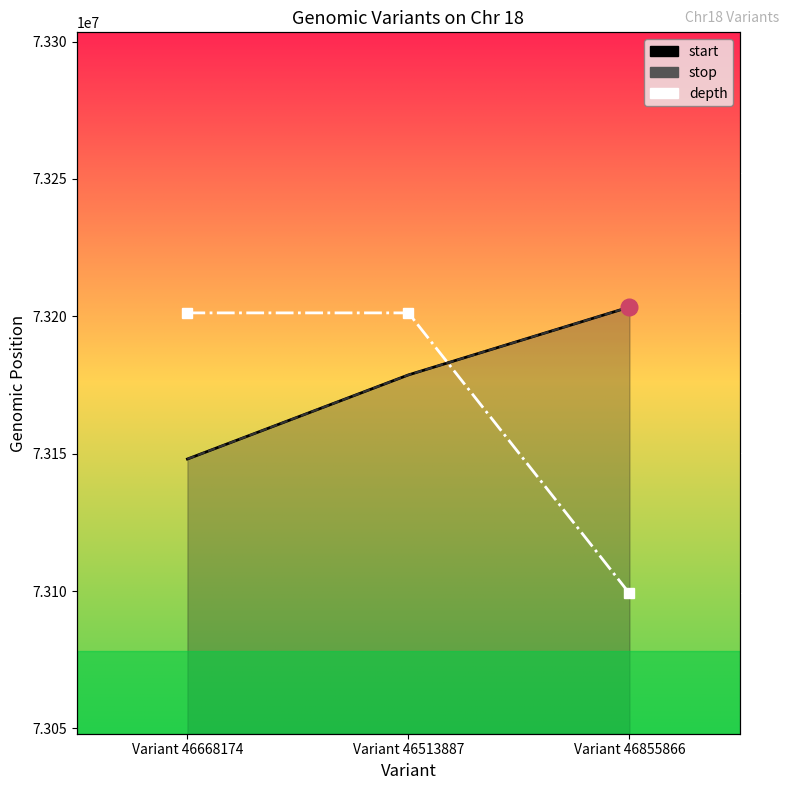

Read the start value at Variant 46668174, to the nearest 50.

73148050